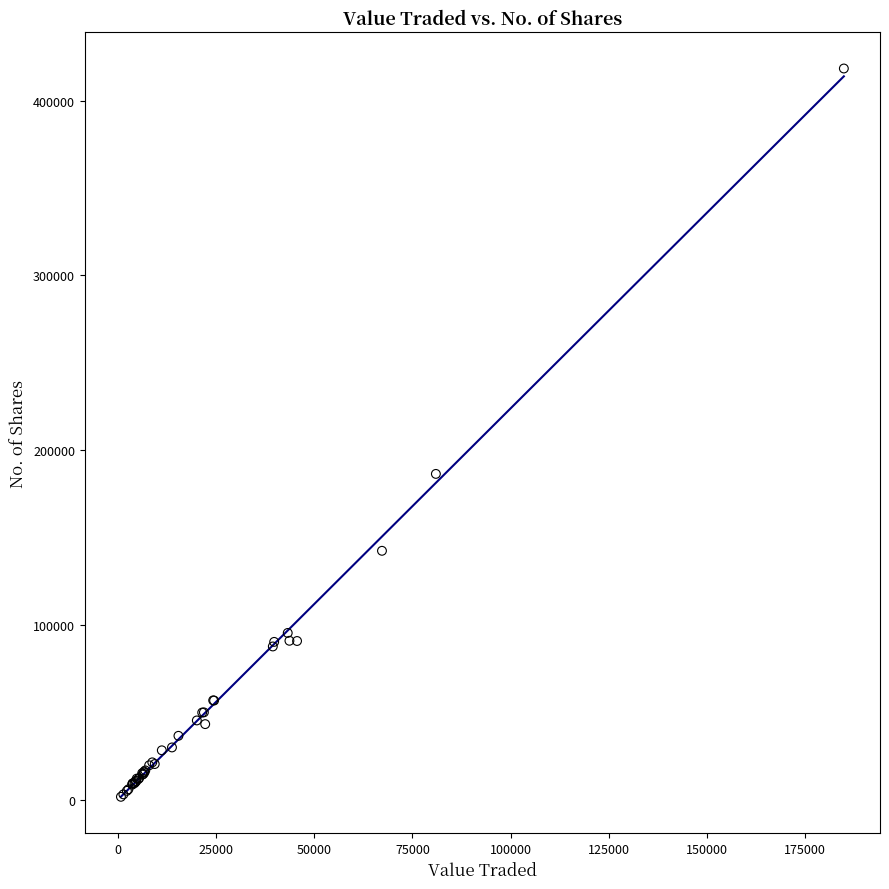

What Y value in the scatter plot is closest to 210103?

186522